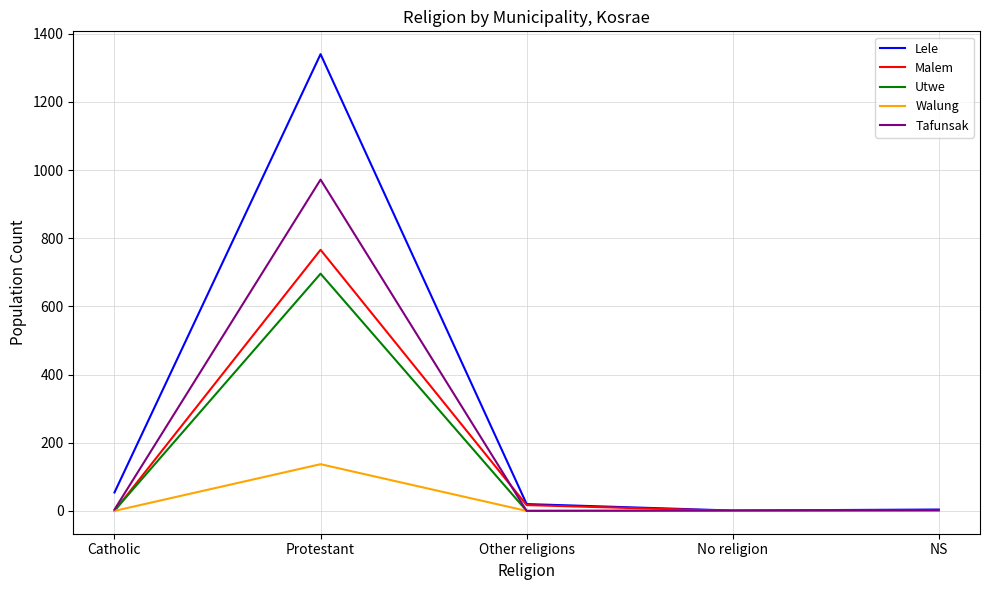

List the series in order of their peak value, lowest first.

Walung, Utwe, Malem, Tafunsak, Lele